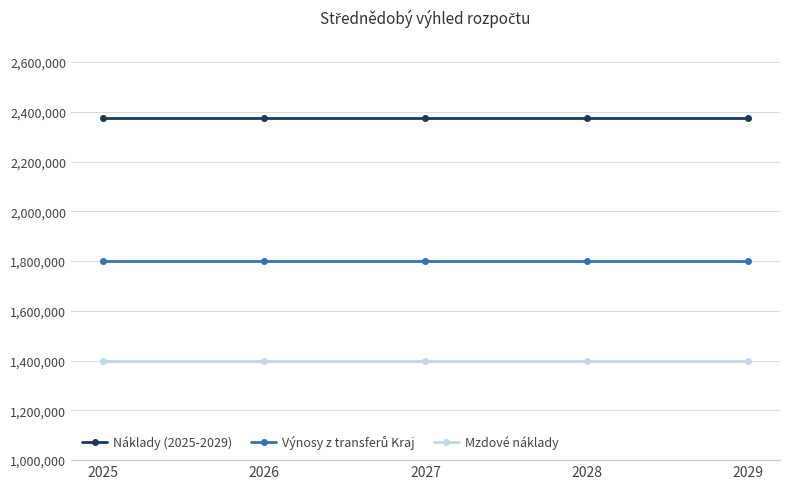

What is the difference between the highest and lowest values at 2027?

977000